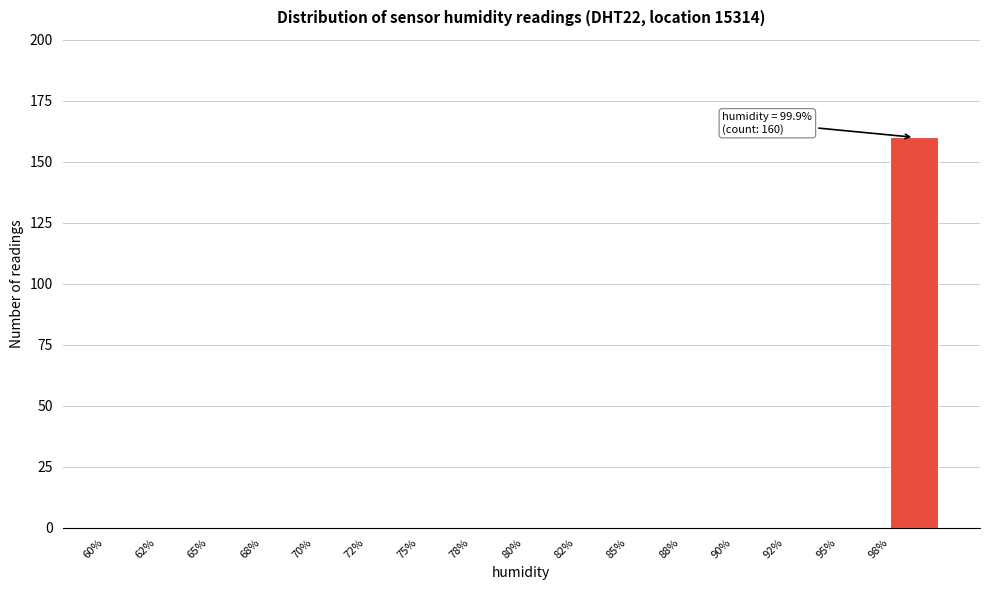

Reading left to right, transcribe all the data shown in this chart.

60%=0	62%=0	65%=0	68%=0	70%=0	72%=0	75%=0	78%=0	80%=0	82%=0	85%=0	88%=0	90%=0	92%=0	95%=0	98%=160